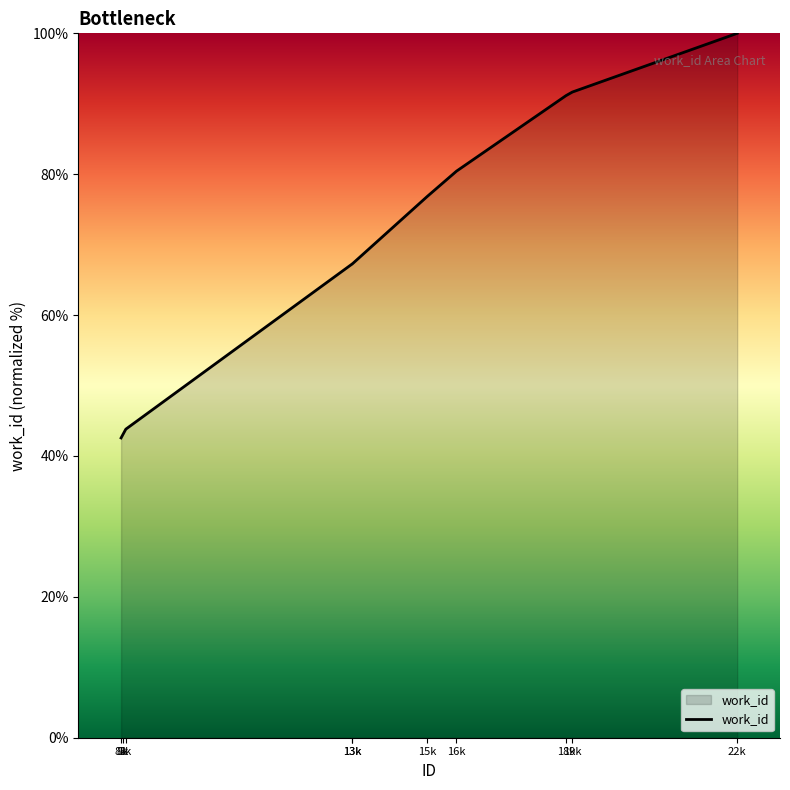

How many lines are shown in the chart?

1